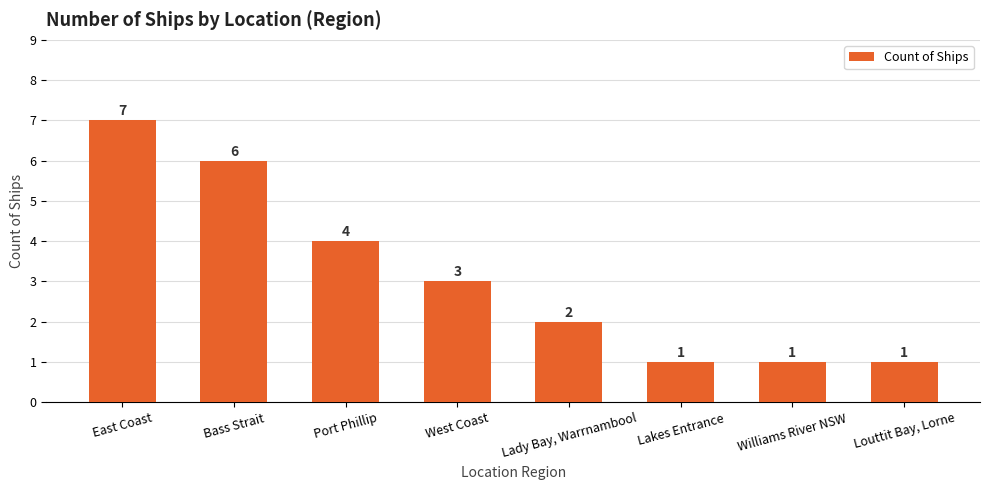

What is the label of the 5th bar from the left?

Lady Bay, Warrnambool